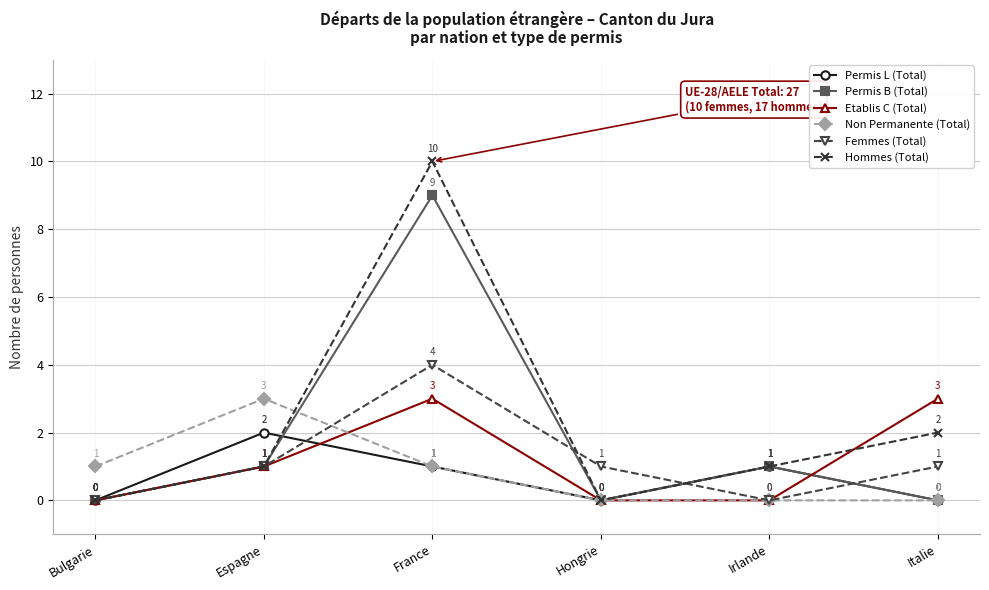

True or false: Non Permanente (Total) has a value of 3 at Espagne.

True